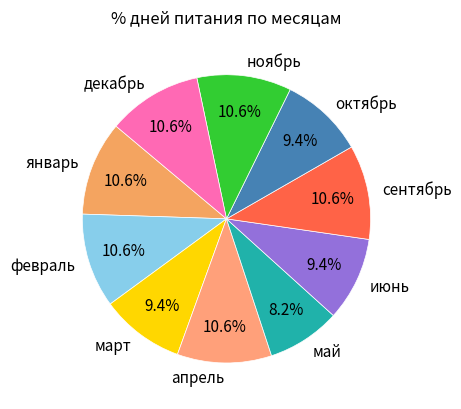

Is it true that ноябрь is 5% of the pie?

False